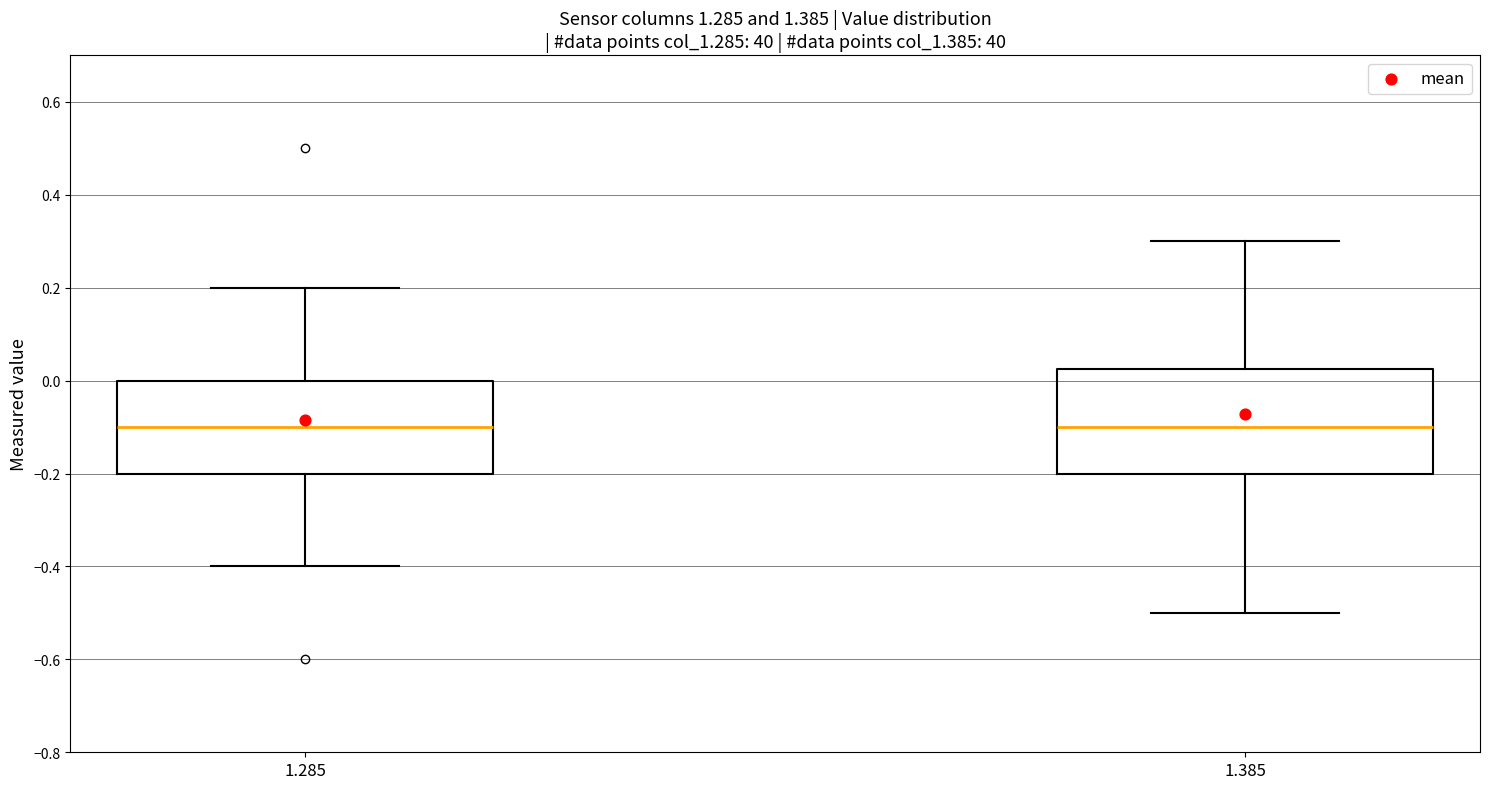

Reading left to right, read every box against the y-axis: the position of its median line, the range the box covers, and the ends of its whiskers. The values are not printed on the chart, so give them approximately, as read against the axis.

1.285: median -0.10, box -0.20 to 0.00, whiskers -0.40 to 0.20
1.385: median -0.10, box -0.20 to 0.02, whiskers -0.50 to 0.30